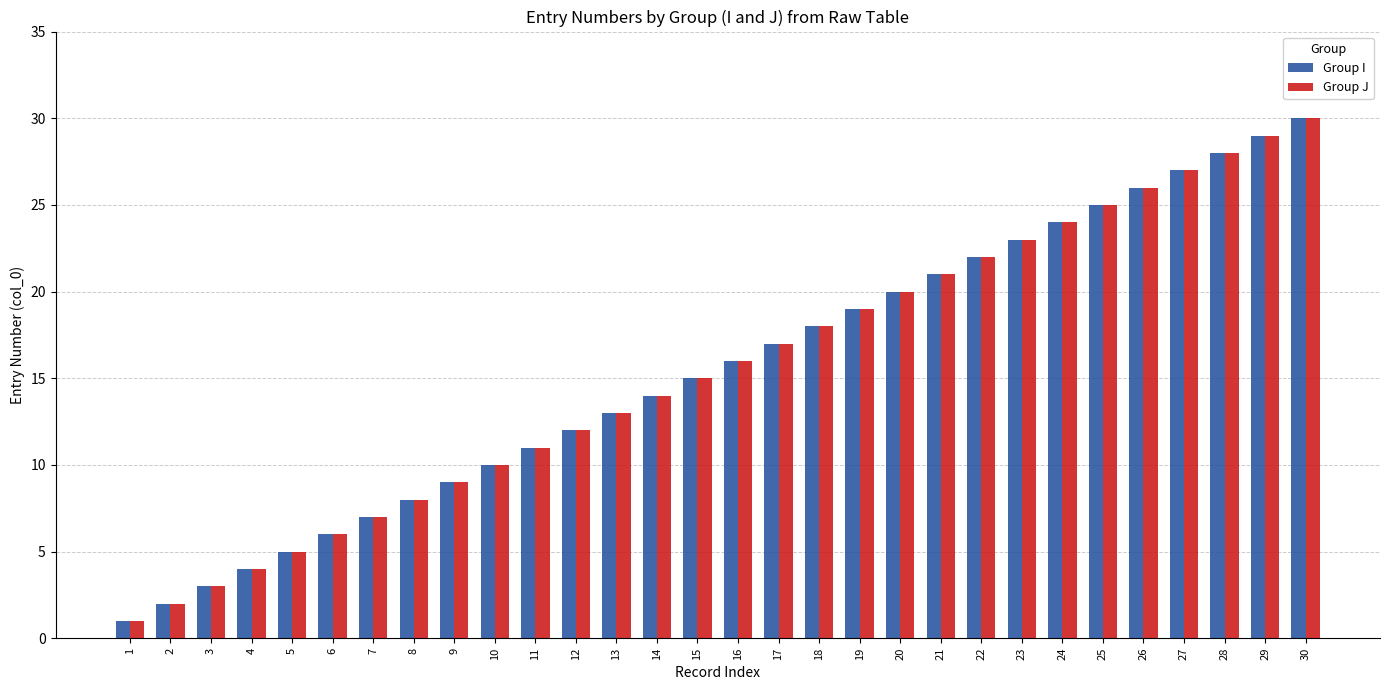

Count the number of data series in this chart.

2